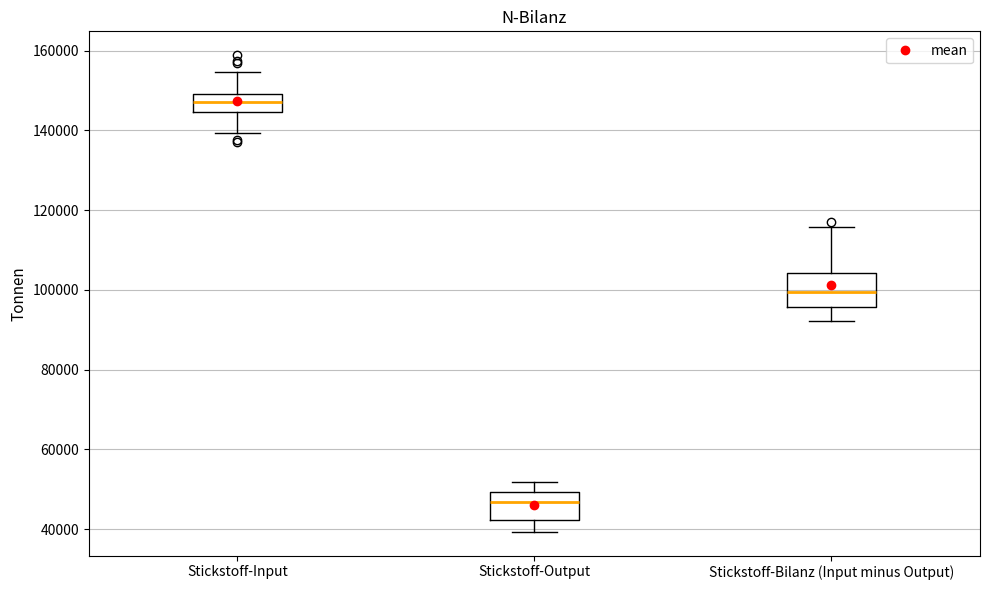

Reading left to right, transcribe this box plot: for each box, give where its median line is, the range the box spans, and where its two whiskers end, as read against the y-axis. The values are not printed on the chart, so give them approximately, as read against the axis.

Stickstoff-Input: median 148000, box 144000 to 150000, whiskers 140000 to 154000
Stickstoff-Output: median 46000, box 42000 to 50000, whiskers 40000 to 52000
Stickstoff-Bilanz (Input minus Output): median 100000, box 96000 to 104000, whiskers 92000 to 116000